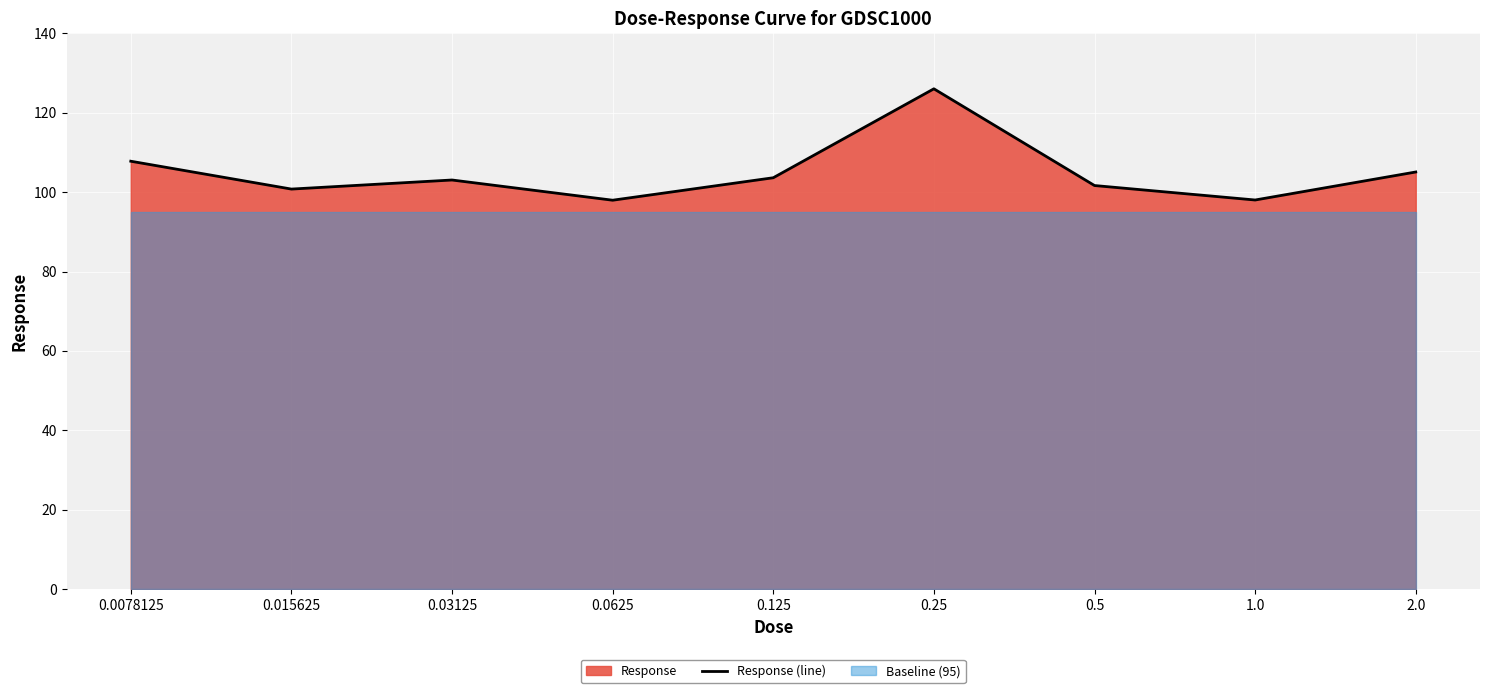

Is it true that the value at 0.125 is 50.0?

False